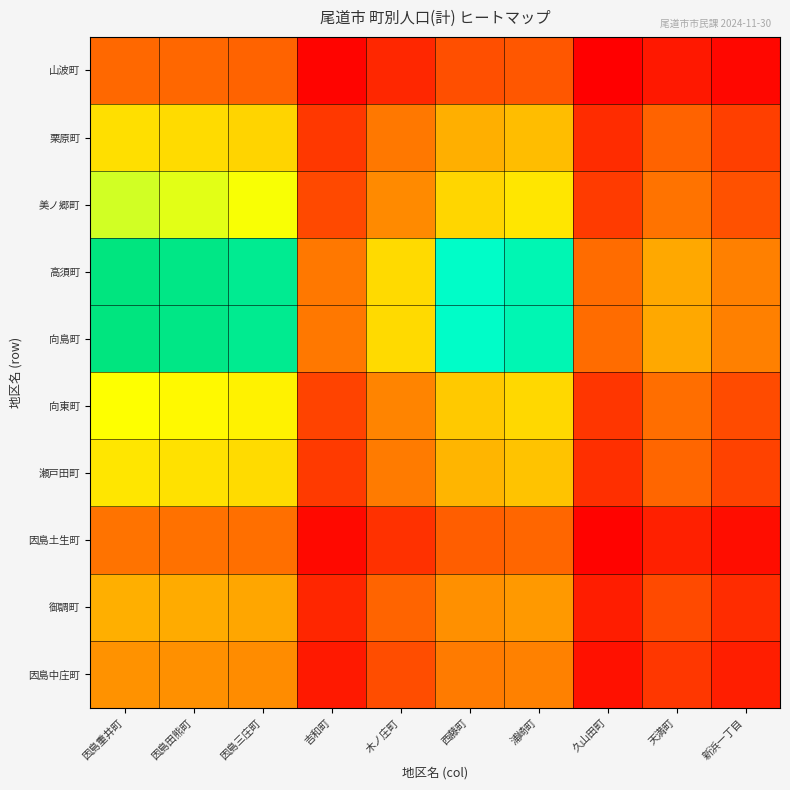

Reading left to right, transcribe all the data shown in this chart.

山波町: 因島重井町=6662.8	因島田熊町=6537.7	因島三庄町=6377.2	吉和町=2099.3	木ノ庄町=3694.1	西藤町=5489.1	浦崎町=5820.6	久山田町=1857.5	天満町=3010.3	新浜一丁目=2251.5
栗原町: 因島重井町=14060.9	因島田熊町=13797.0	因島三庄町=13458.2	吉和町=4430.3	木ノ庄町=7796.0	西藤町=11584.0	浦崎町=12283.5	久山田町=3920.0	天満町=6352.9	新浜一丁目=4751.5
美ノ郷町: 因島重井町=16444.6	因島田熊町=16135.9	因島三庄町=15739.7	吉和町=5181.4	木ノ庄町=9117.6	西藤町=13547.8	浦崎町=14365.9	久山田町=4584.5	天満町=7429.9	新浜一丁目=5557.0
高須町: 因島重井町=24819.4	因島田熊町=24353.5	因島三庄町=23755.5	吉和町=7820.1	木ノ庄町=13761.0	西藤町=20447.3	浦崎町=21682.1	久山田町=6919.3	天満町=11213.8	新浜一丁目=8387.0
向島町: 因島重井町=24836.8	因島田熊町=24370.5	因島三庄町=23772.1	吉和町=7825.6	木ノ庄町=13770.6	西藤町=20461.6	浦崎町=21697.2	久山田町=6924.2	天満町=11221.6	新浜一丁目=8392.9
向東町: 因島重井町=15639.8	因島田熊町=15346.2	因島三庄町=14969.4	吉和町=4927.8	木ノ庄町=8671.4	西藤町=12884.7	浦崎町=13662.8	久山田町=4360.2	天満町=7066.3	新浜一丁目=5285.0
瀬戸田町: 因島重井町=14414.1	因島田熊町=14143.5	因島三庄町=13796.3	吉和町=4541.6	木ノ庄町=7991.8	西藤町=11875.0	浦崎町=12592.1	久山田町=4018.5	天満町=6512.5	新浜一丁目=4870.9
因島土生町: 因島重井町=7444.5	因島田熊町=7304.7	因島三庄町=7125.4	吉和町=2345.6	木ノ庄町=4127.5	西藤町=6133.1	浦崎町=6503.4	久山田町=2075.4	天満町=3363.5	新浜一丁目=2515.7
御調町: 因島重井町=11582.7	因島田熊町=11365.2	因島三庄町=11086.2	吉和町=3649.5	木ノ庄町=6421.9	西藤町=9542.3	浦崎町=10118.5	久山田町=3229.1	天満町=5233.2	新浜一丁目=3914.0
因島中庄町: 因島重井町=9677.6	因島田熊町=9495.9	因島三庄町=9262.8	吉和町=3049.2	木ノ庄町=5365.7	西藤町=7972.8	浦崎町=8454.3	久山田町=2698.0	天満町=4372.5	新浜一丁目=3270.3